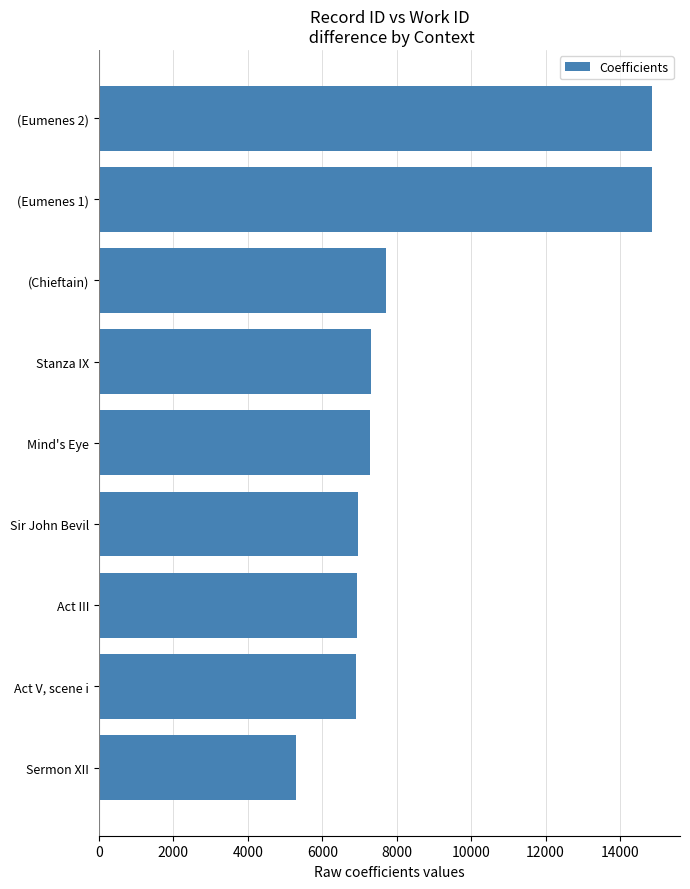

Which has a higher value, (Chieftain) or (Eumenes 1)?

(Eumenes 1)